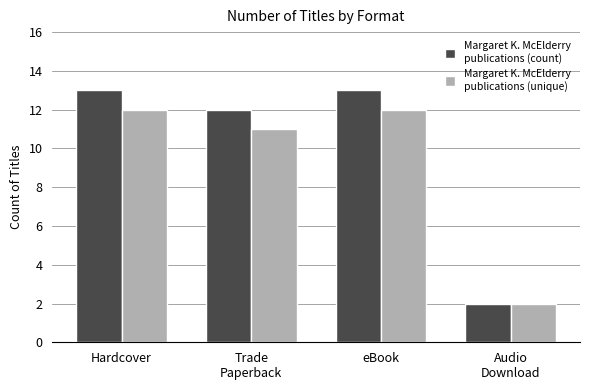

What is the label of the 3rd bar from the left?

eBook